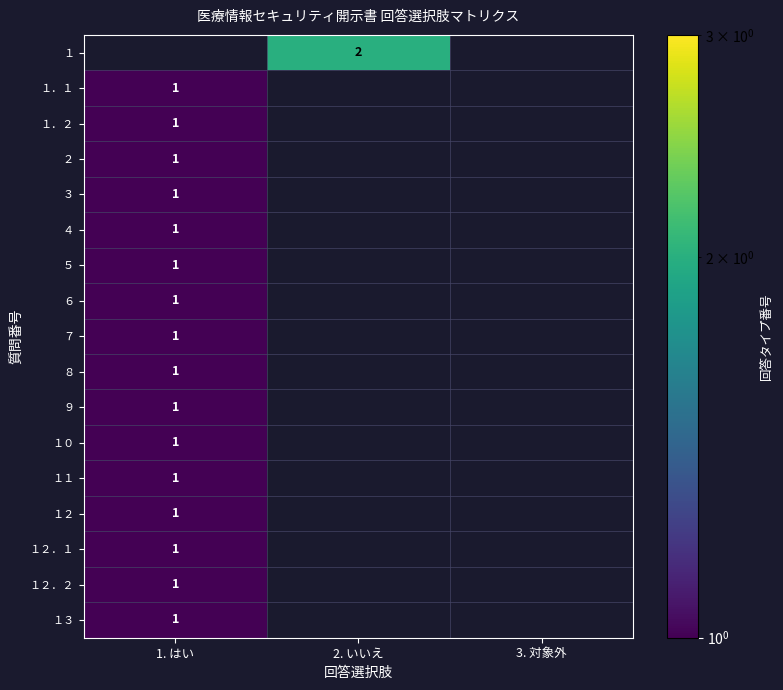

The value of １２．１ at 1. はい is 1. True or false?

True